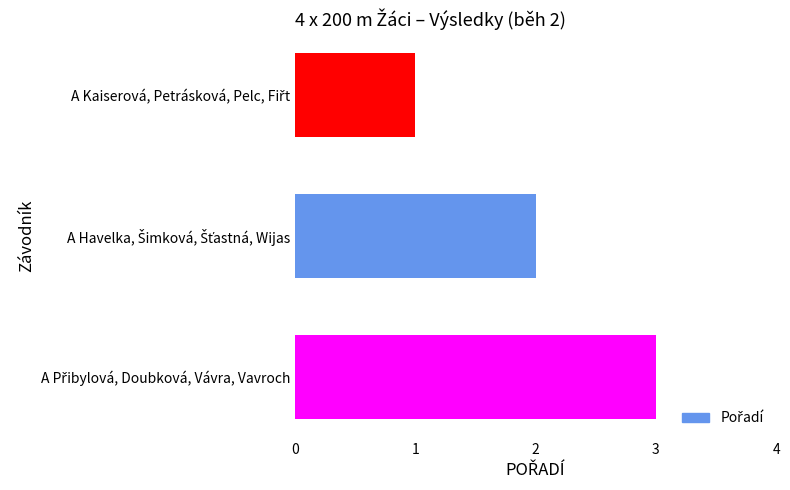

How many data points are less than 2?

1